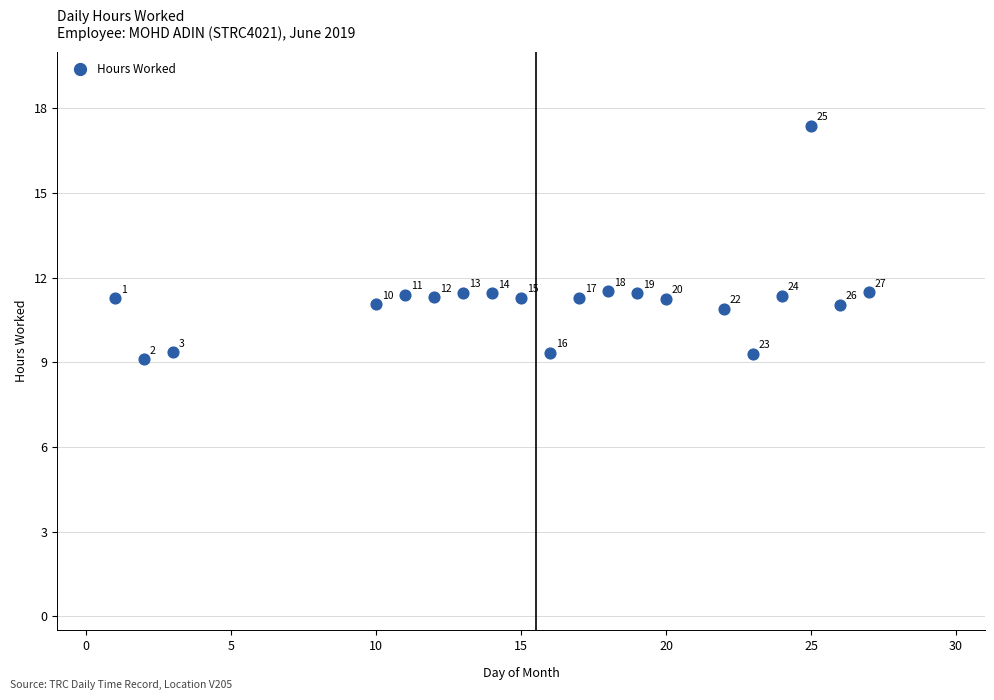

What is the range of X values (max minus min)?

26.0